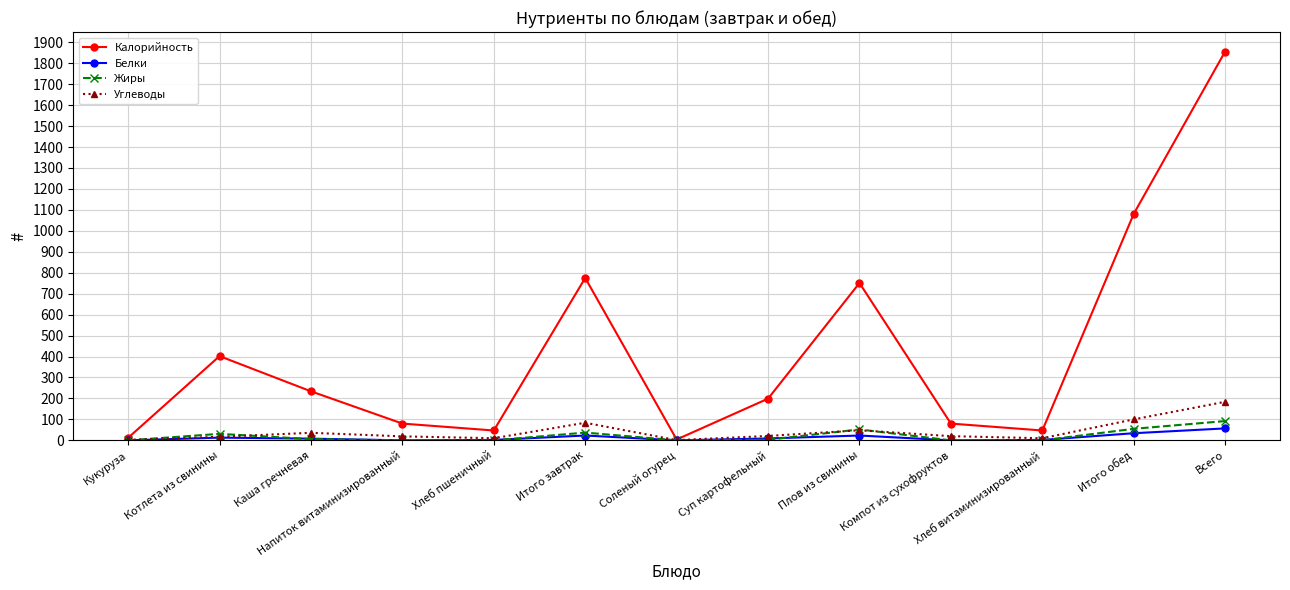

True or false: Калорийность has a value of 751 at Плов из свинины.

True